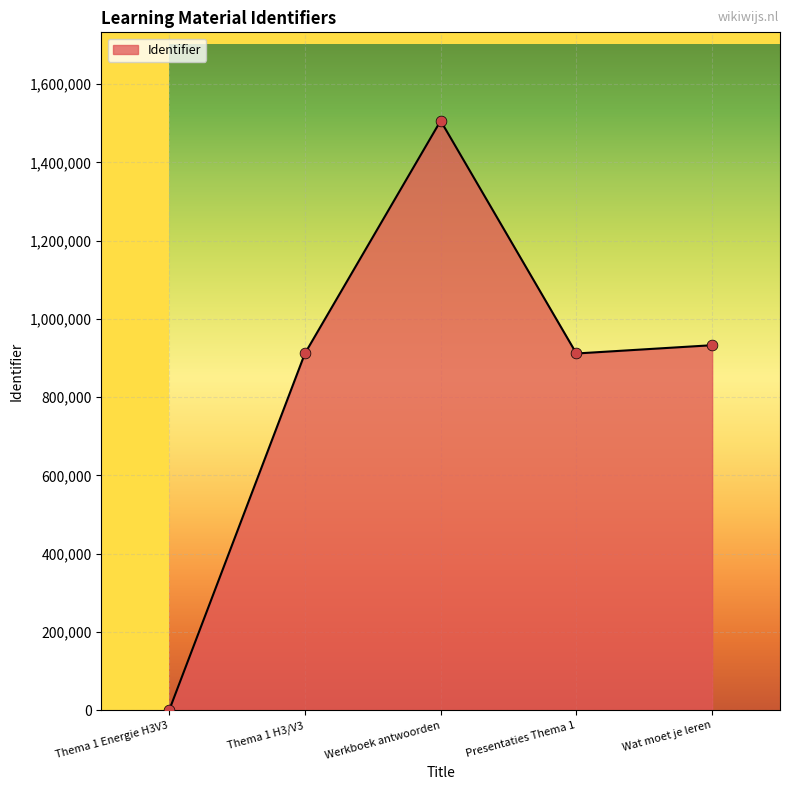

What is the change in value from Thema 1 H3/V3 to Presentaties Thema 1?

+2